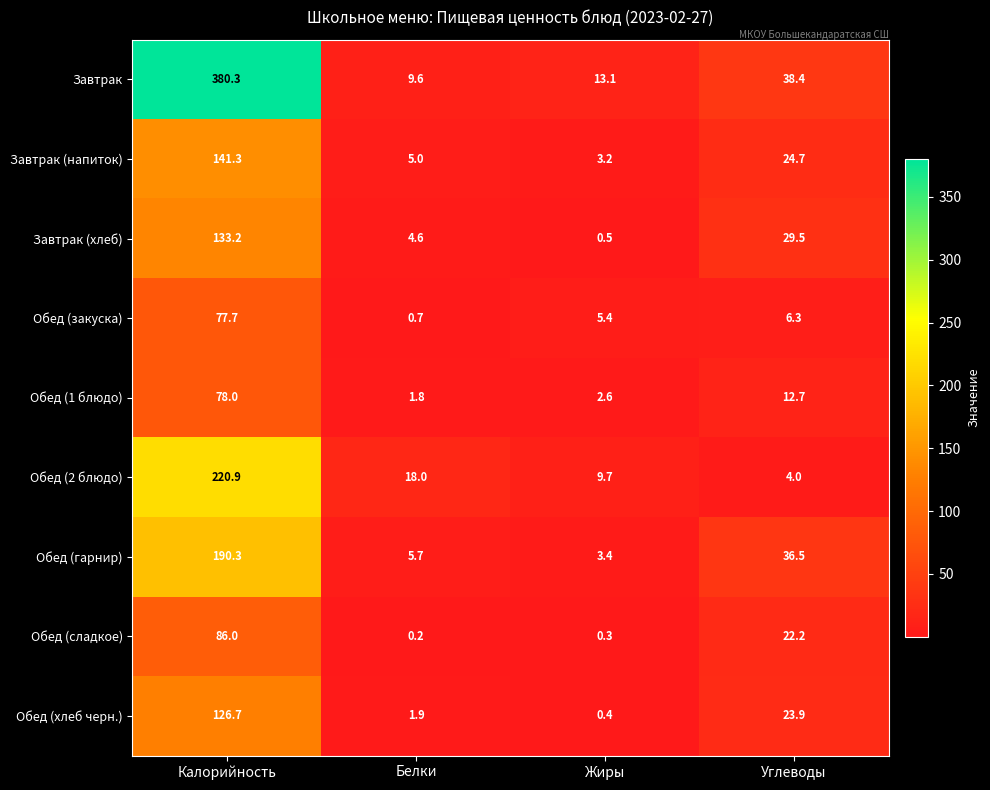

What is the approximate value of Обед (закуска) at Углеводы?

6.3